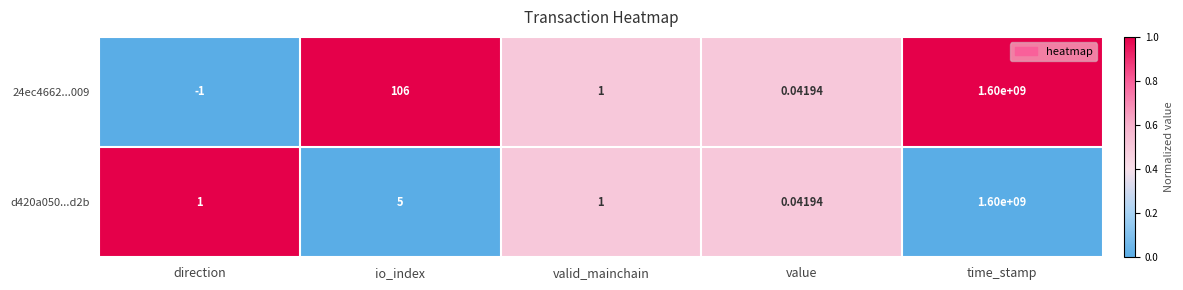

At which category does the chart reach its peak across all series?

time_stamp